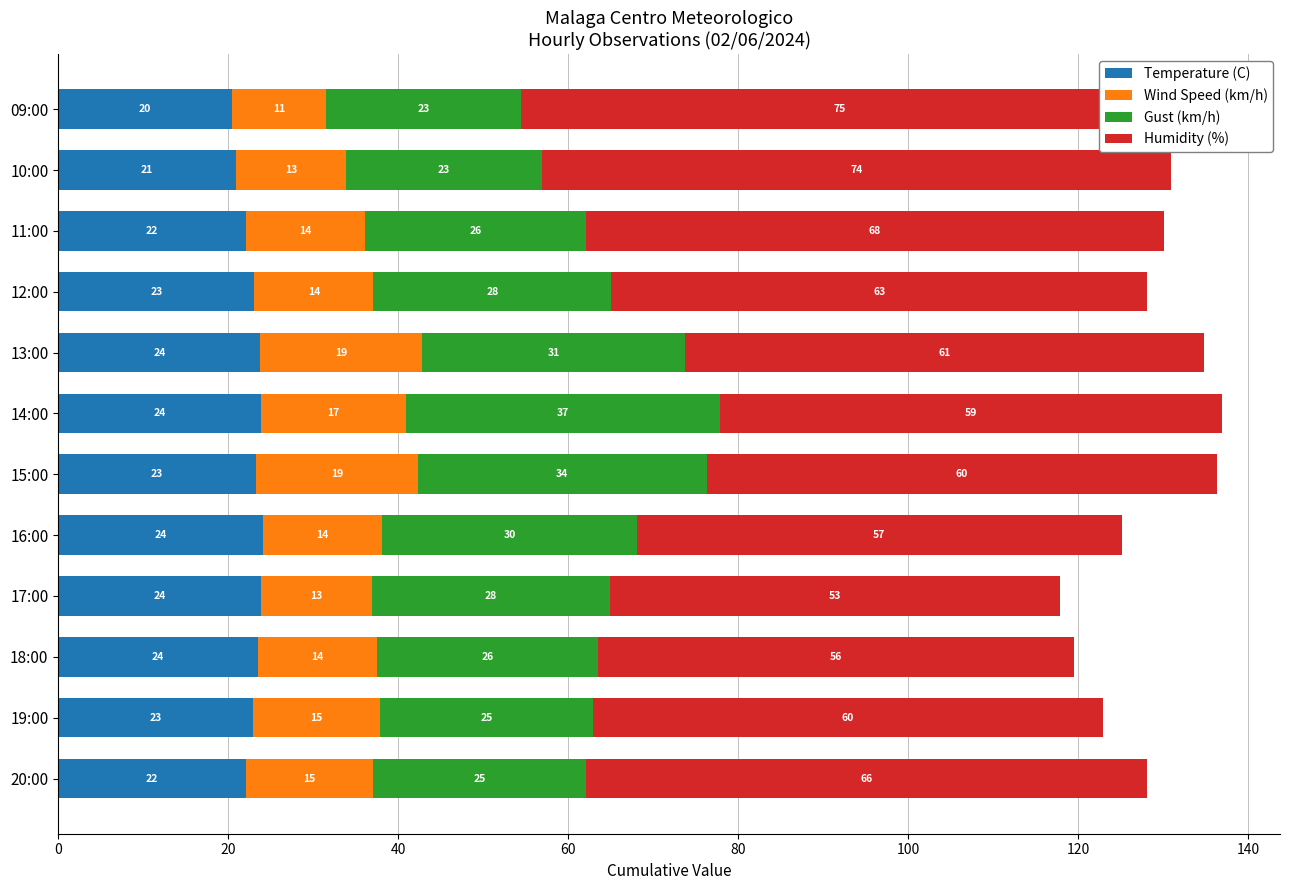

Which series has the largest total across all categories?

Humidity (%)